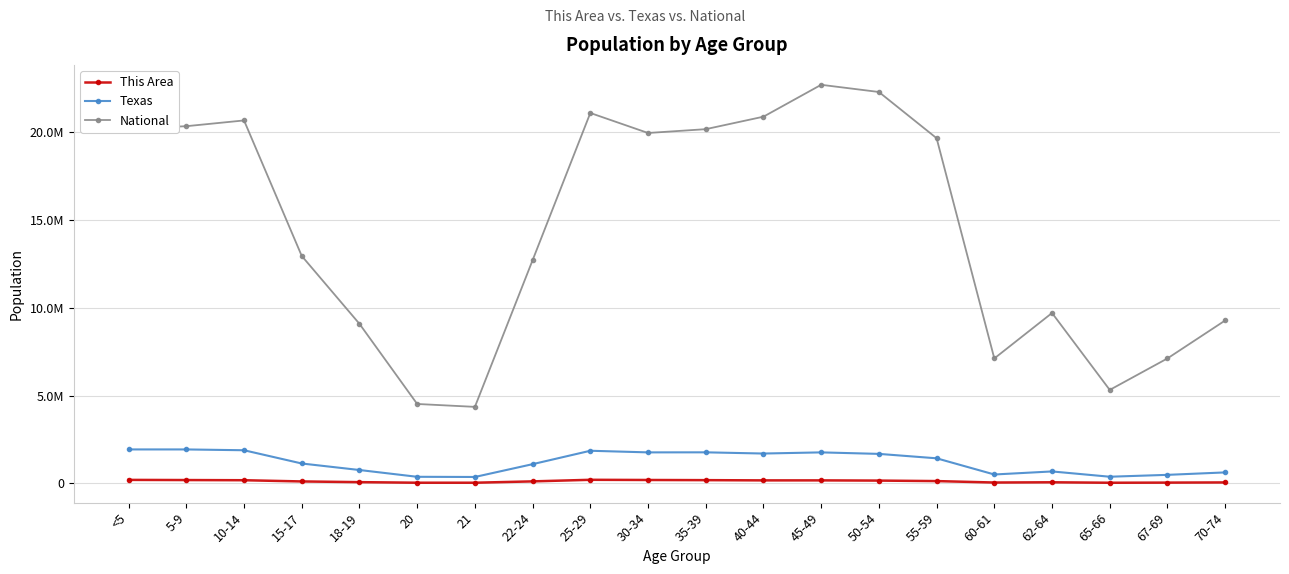

What are all the series names shown in the legend?

This Area, Texas, National